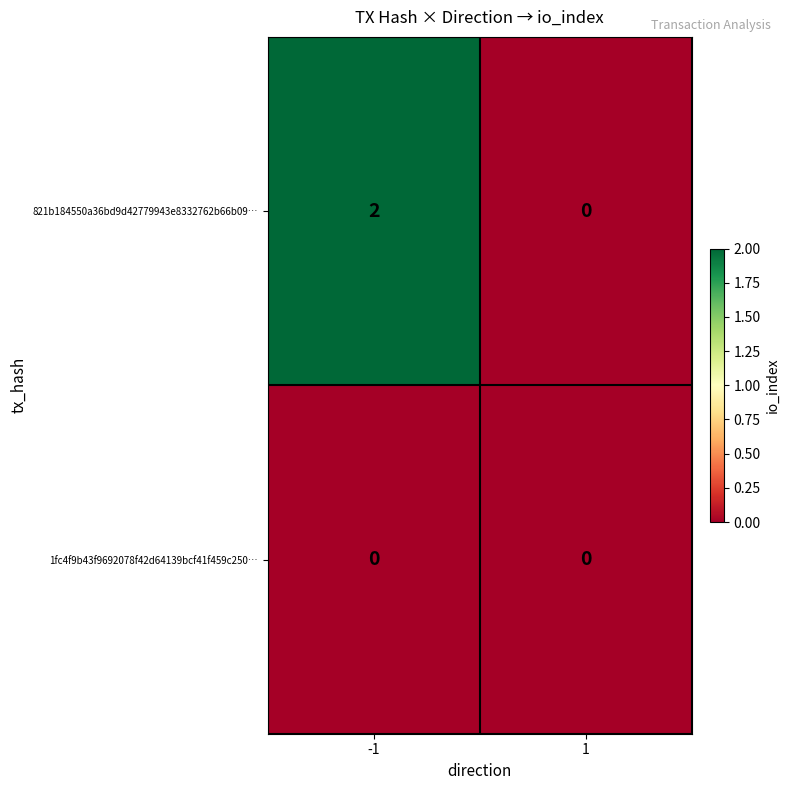

Reading right to left, extract all data points from this chart.

821b184550a36bd9d42779943e8332762b66b09…: 0	2
1fc4f9b43f9692078f42d64139bcf41f459c250…: 0	0